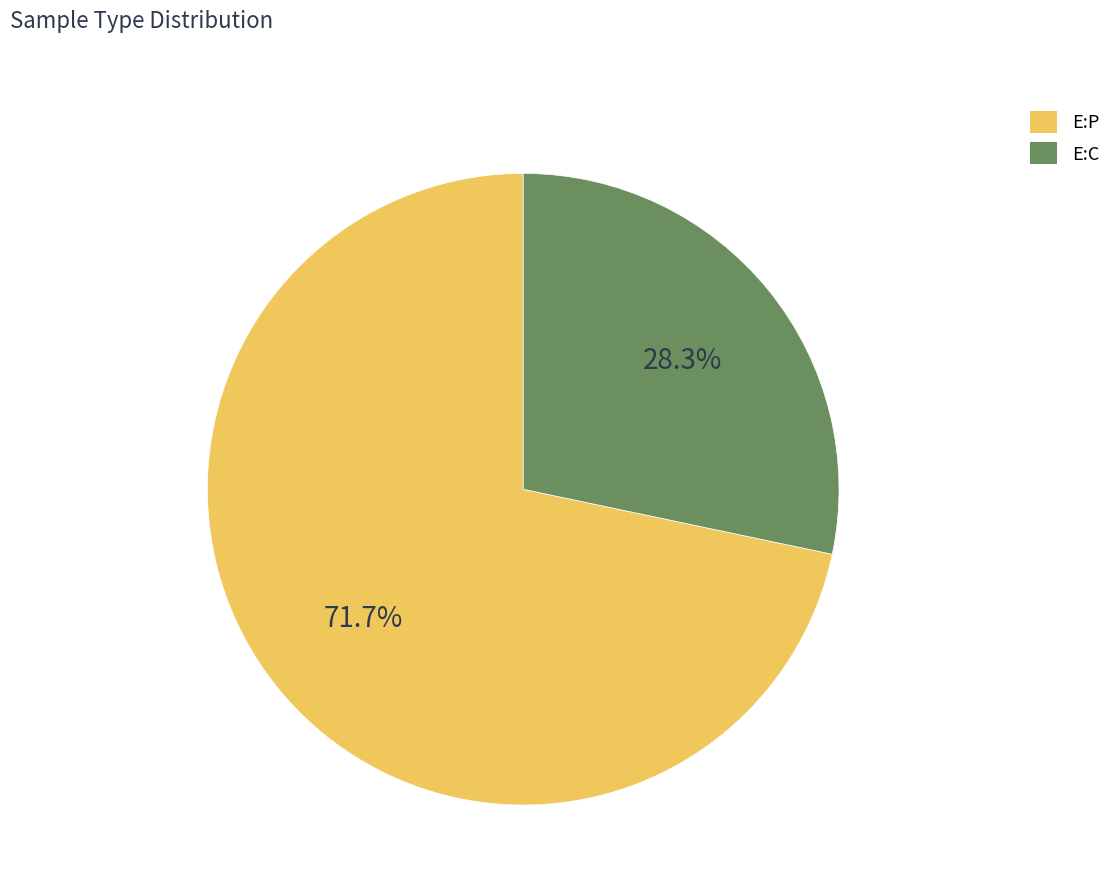

Is it true that E:P is 78% of the pie?

False